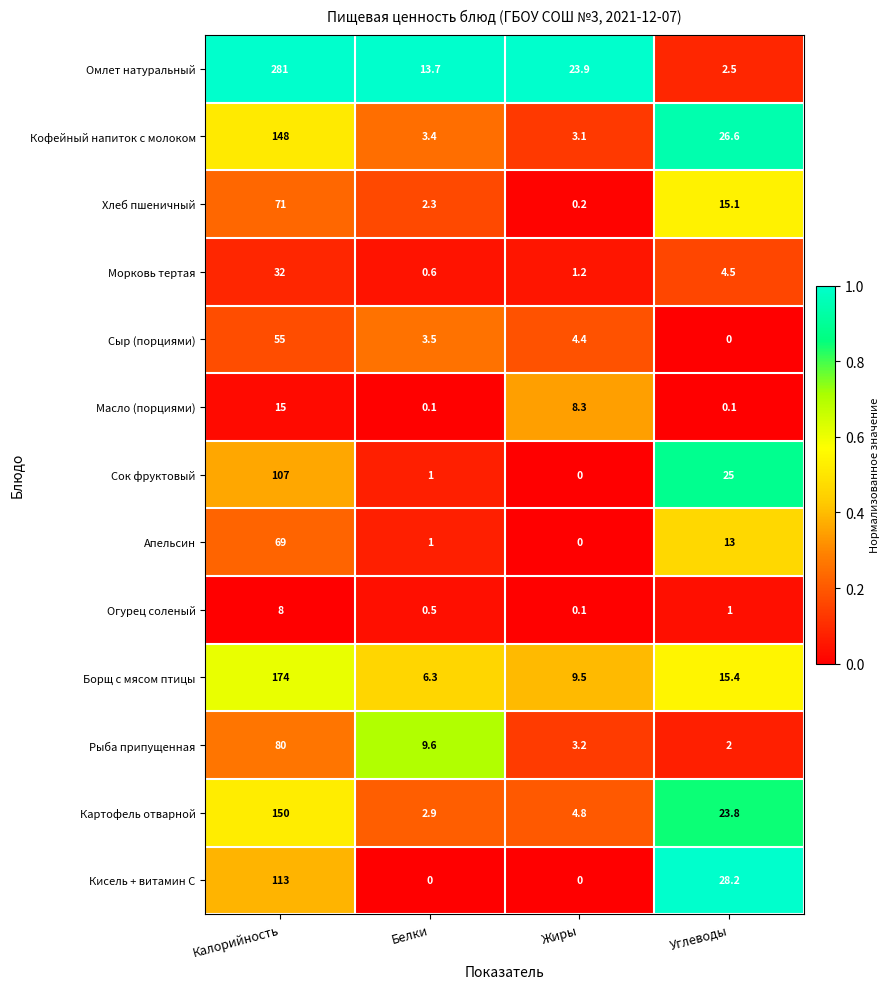

At which label is Огурец соленый closest to 4?

Углеводы